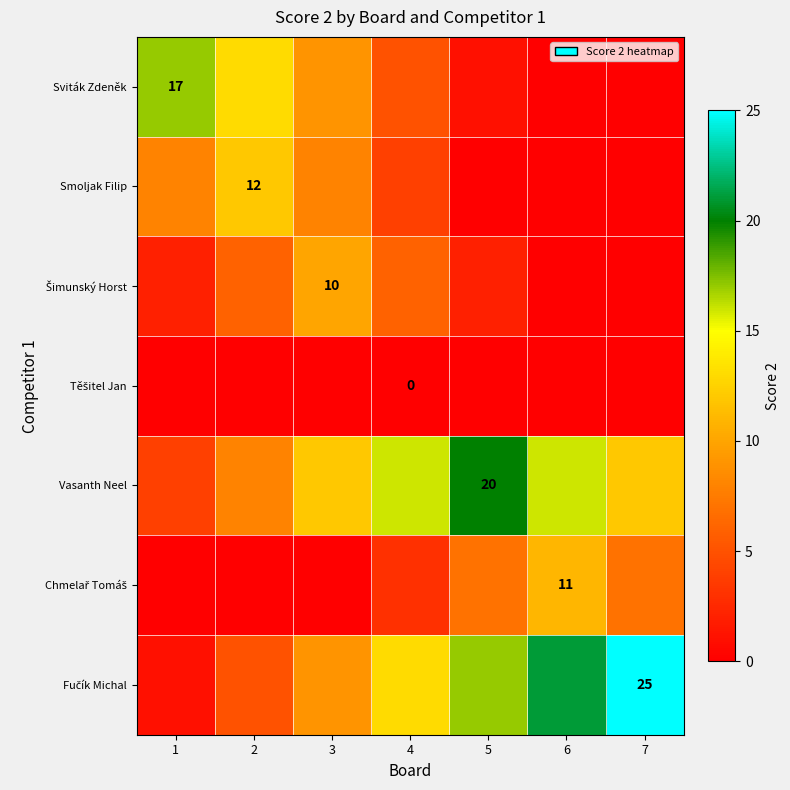

True or false: Vasanth Neel has a value of 30 at 5.

False